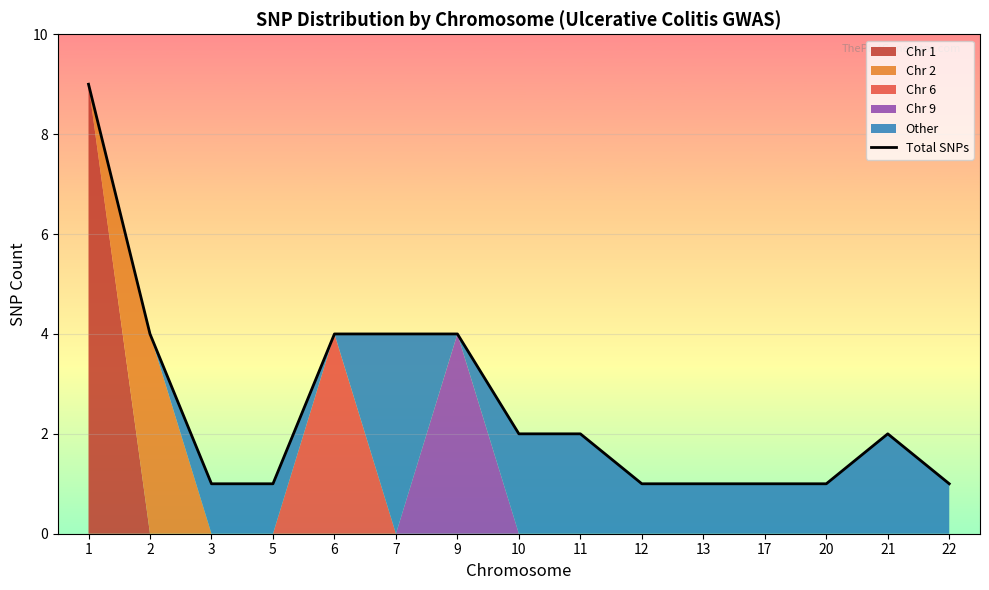

How many lines are shown in the chart?

1